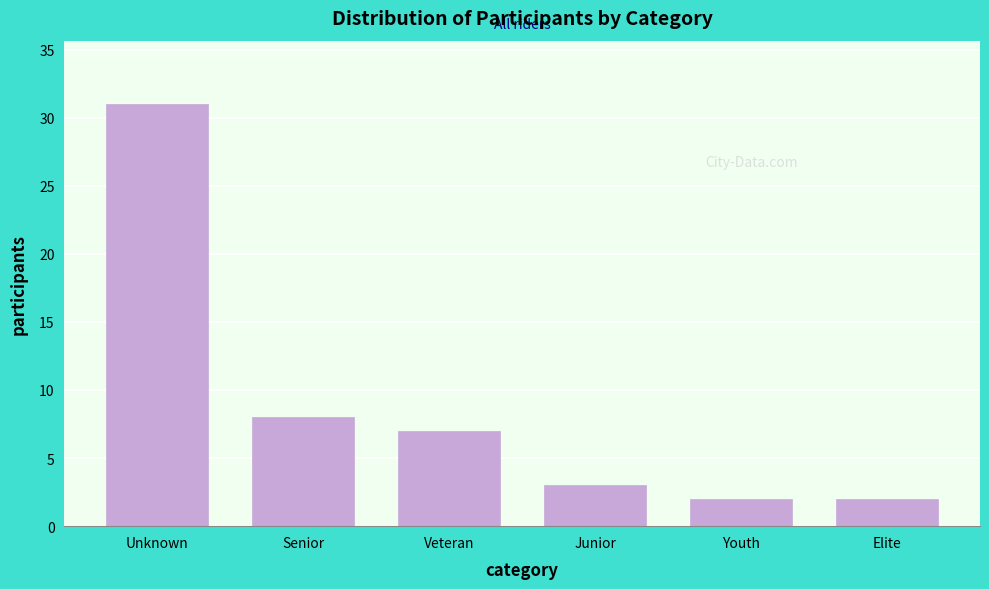

Reading left to right, extract all data points from this chart.

Unknown=31	Senior=8	Veteran=7	Junior=3	Youth=2	Elite=2